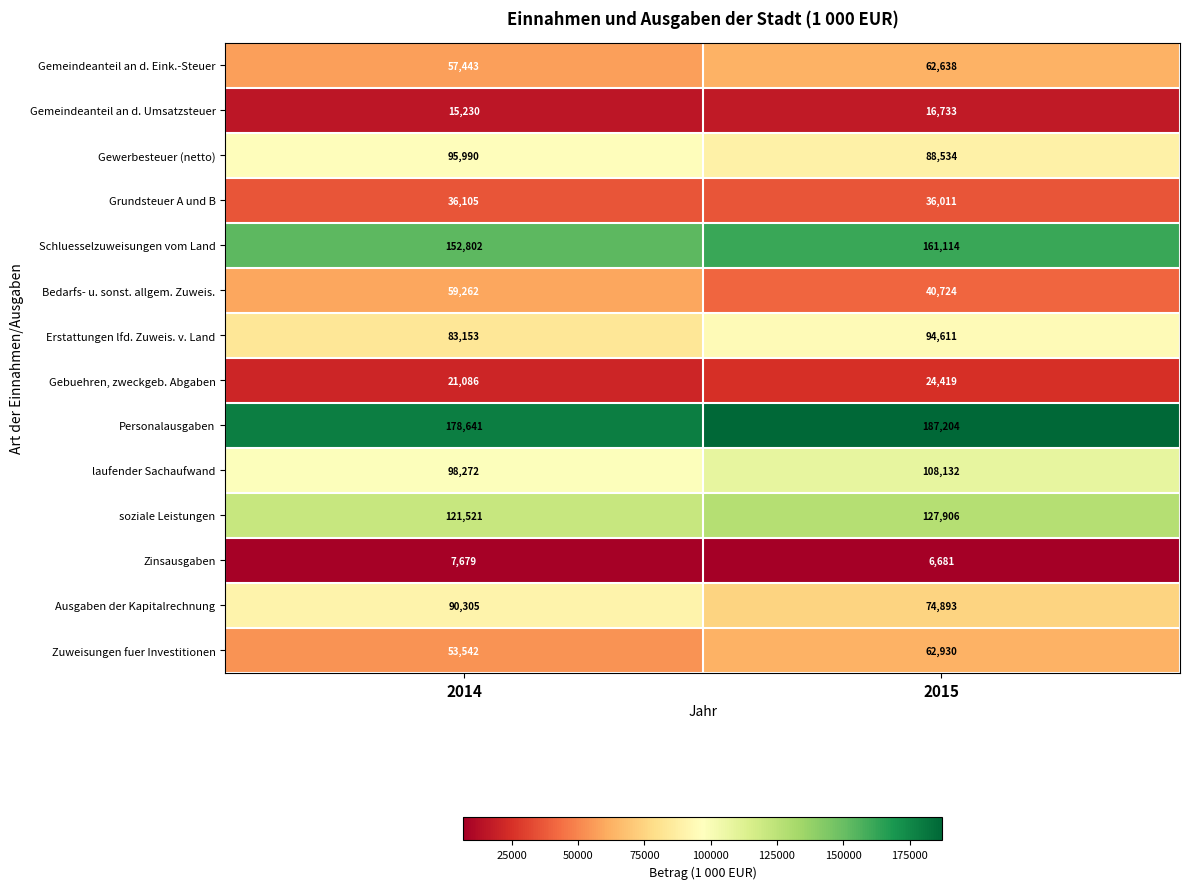

The Gemeindeanteil an d. Umsatzsteuer series shows 16733 at 2015. True or false?

True